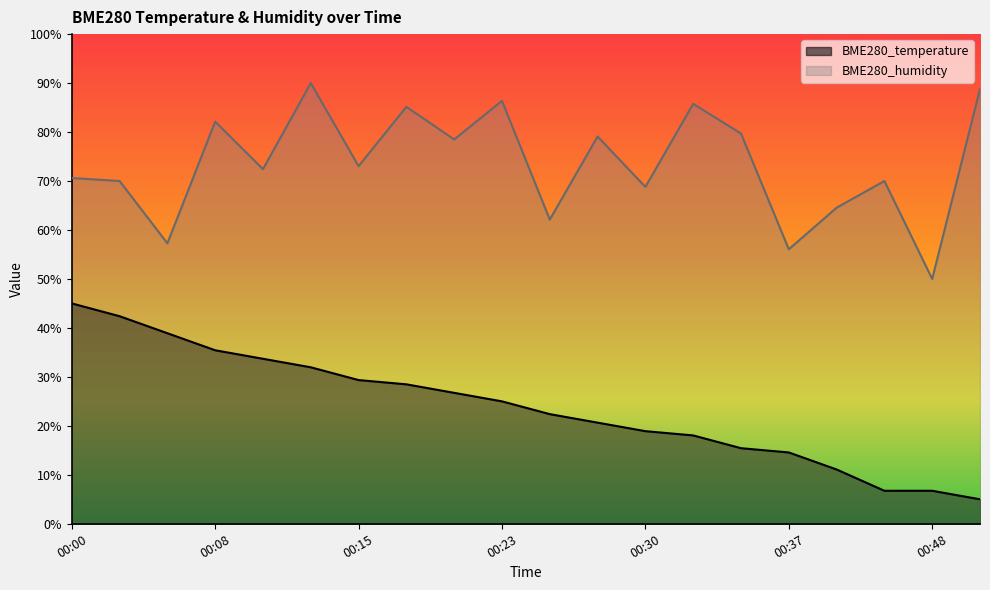

True or false: BME280_humidity and BME280_temperature intersect in this chart.

False